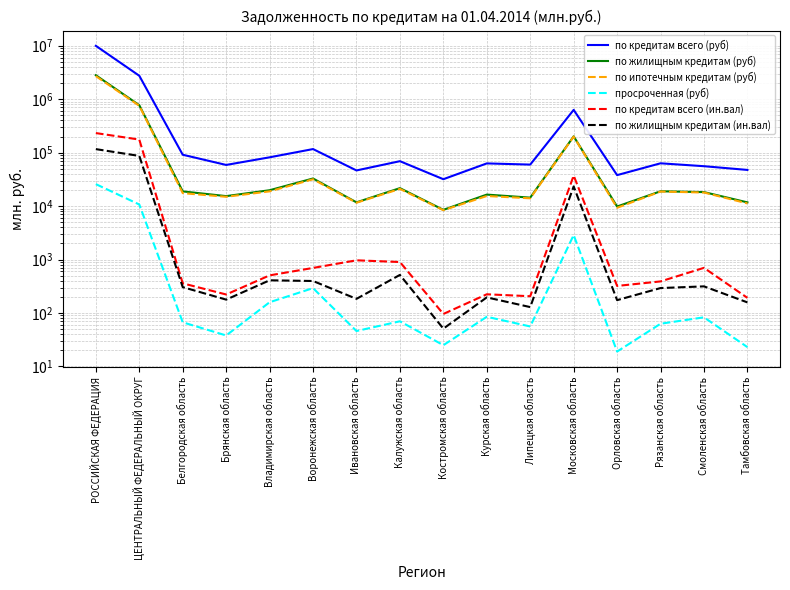

What is the spread (max minus min) of values at Владимирская область?

81636